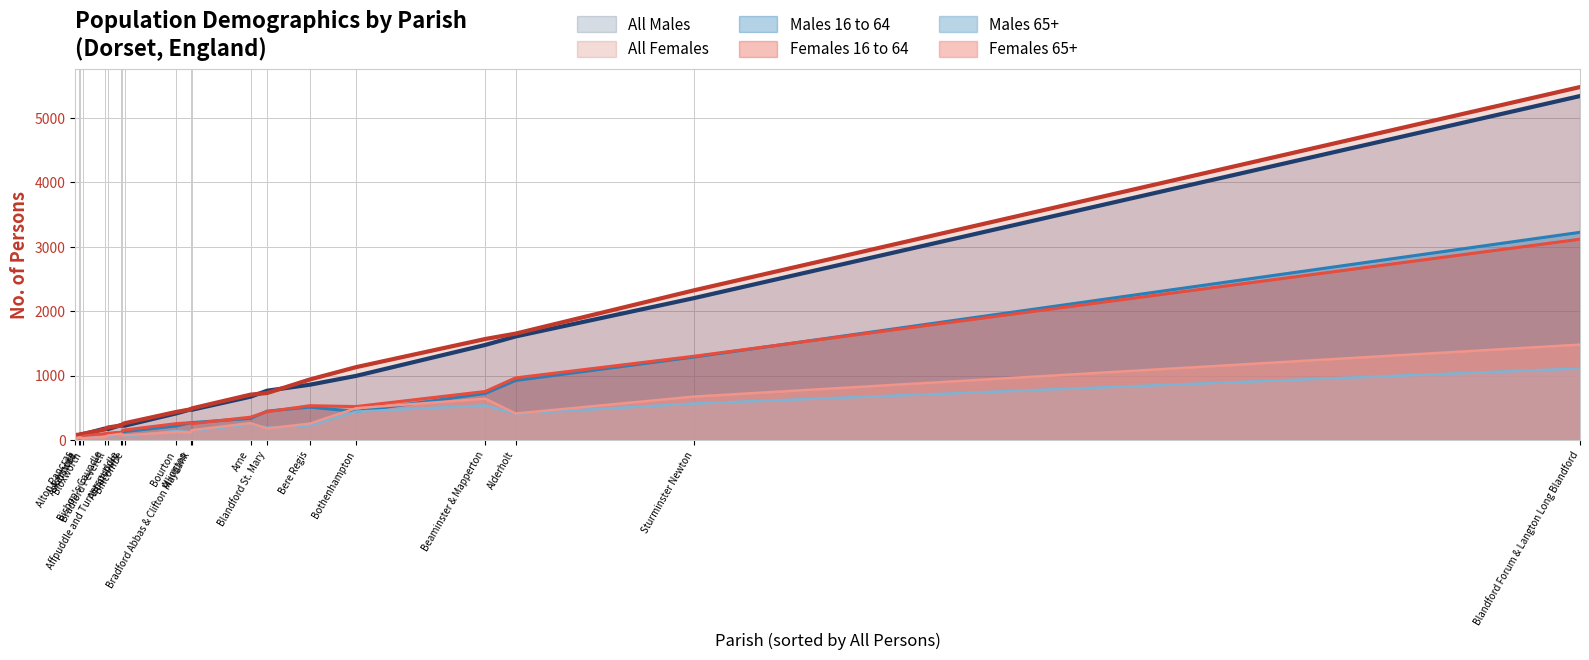

Which category has the highest value in the Males 16 to 64 series?

Blandford Forum & Langton Long Blandford